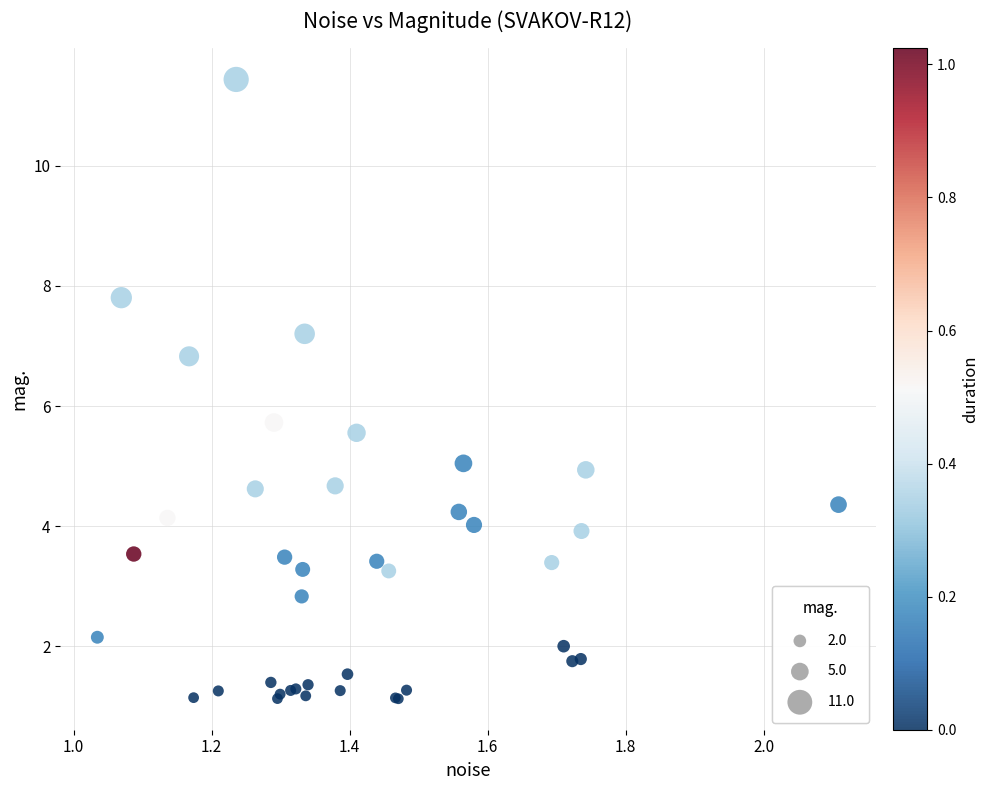

What Y value in the scatter plot is closest to 6?

5.7